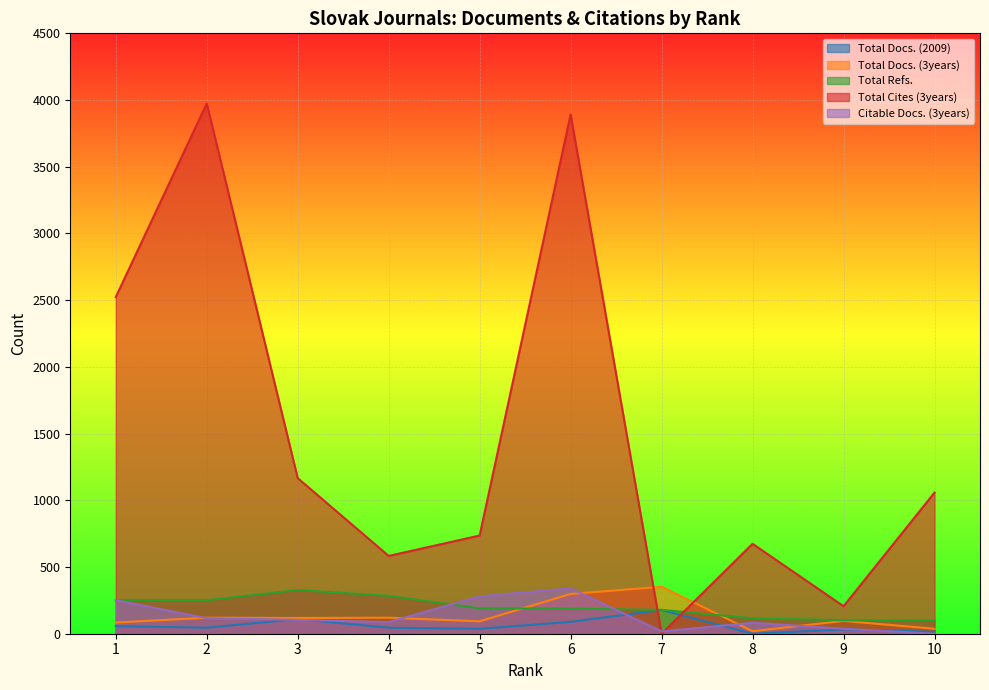

What is the difference between the Total Docs. (2009) values at 2 and 10?

30